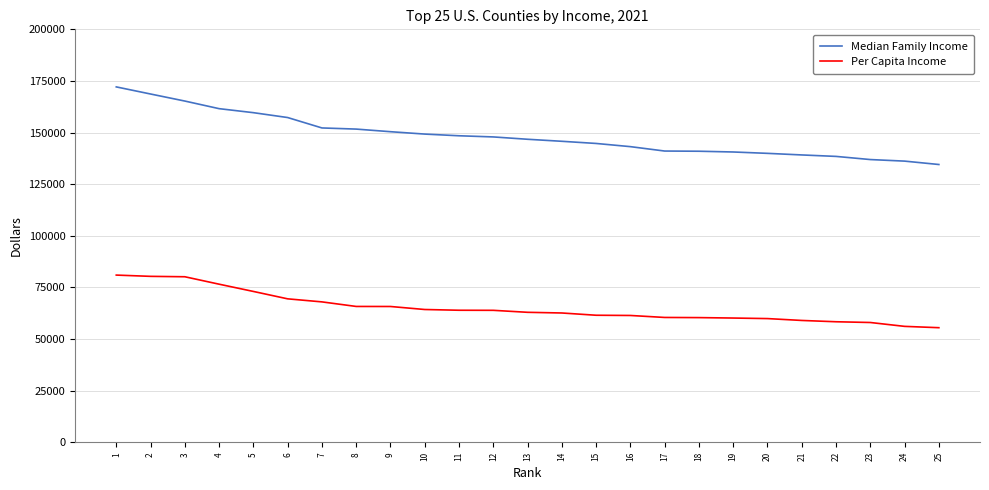

What is the difference between the highest and lowest values at 15?

83188